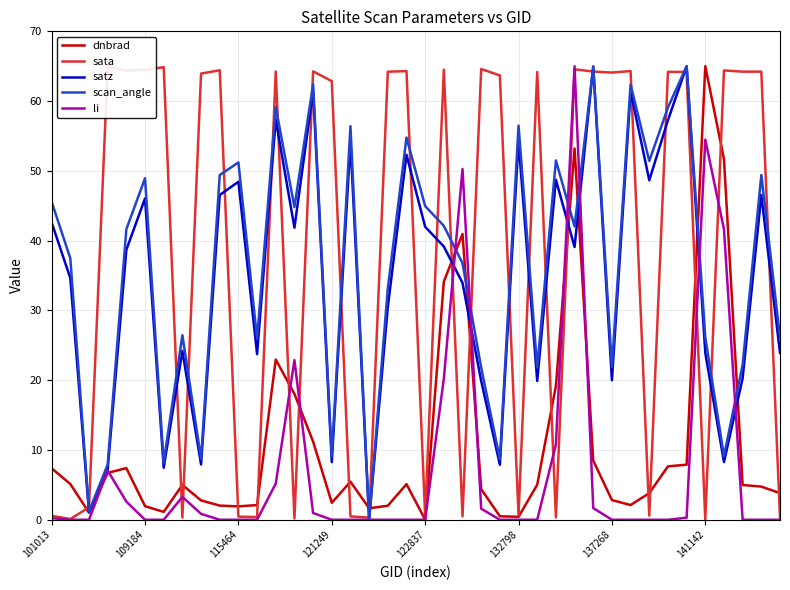

How many data points in scan_angle are less than 42?

20